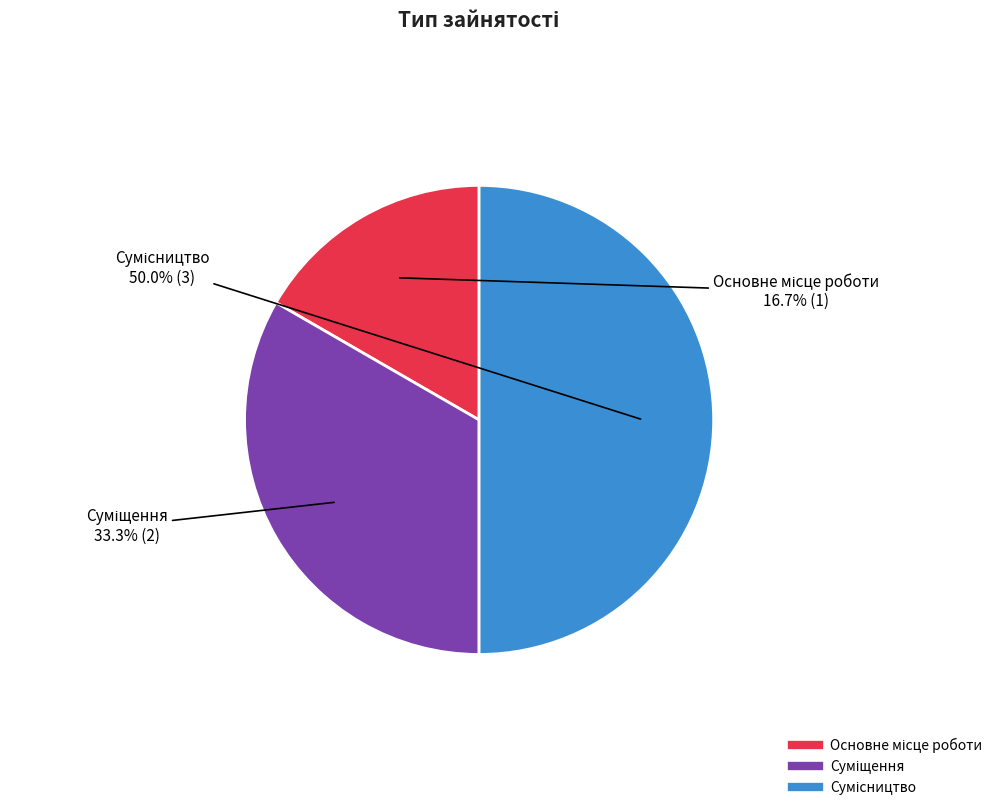

Between Суміщення and Сумісництво, which is larger?

Сумісництво